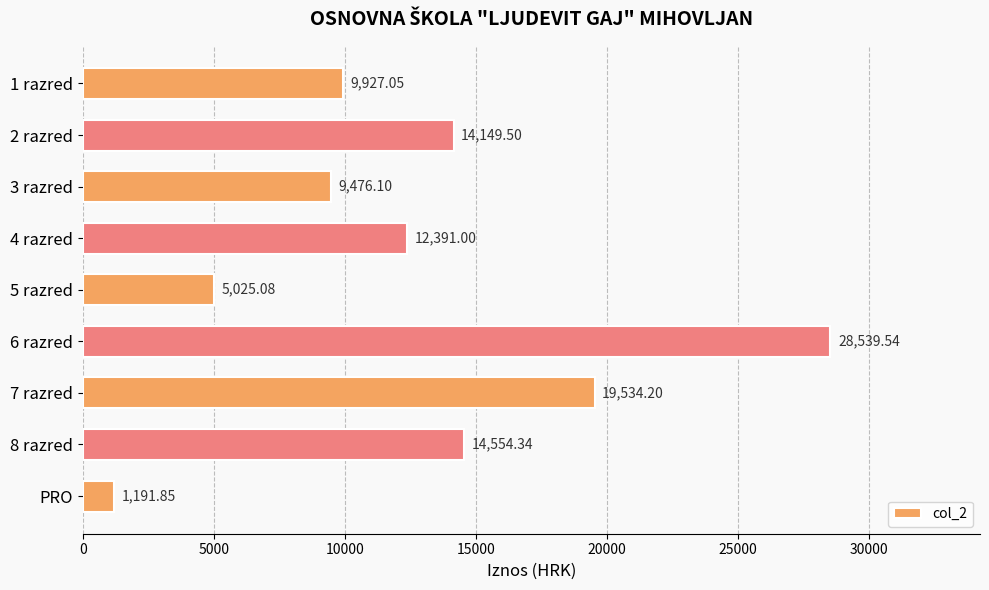

What is the ratio of the value at 2 razred to the value at 7 razred?

0.7